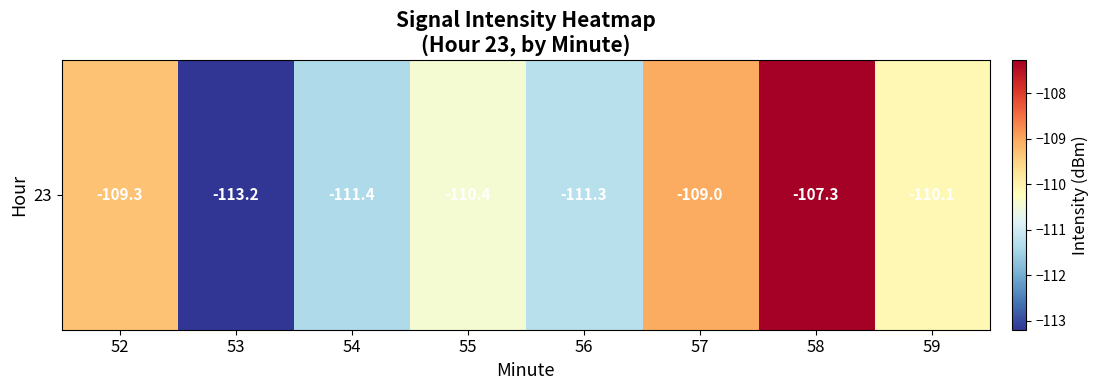

Reading left to right, extract all data points from this chart.

52=-109.3	53=-113.2	54=-111.4	55=-110.4	56=-111.3	57=-109.0	58=-107.3	59=-110.1